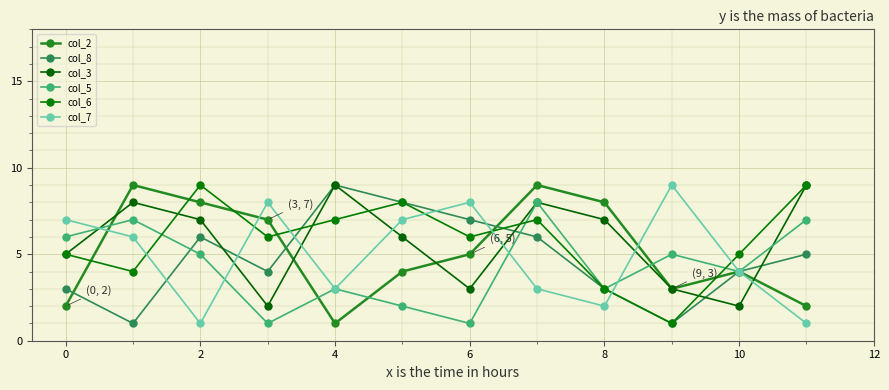

Is this an area chart (filled region under the line)?

No